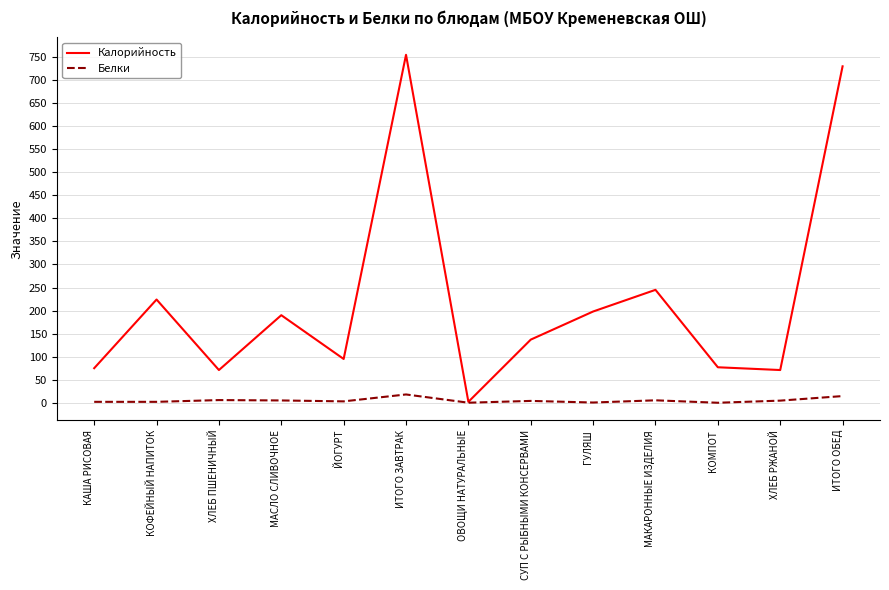

At ХЛЕБ РЖАНОЙ, list the series in order from smallest to largest.

Белки, Калорийность